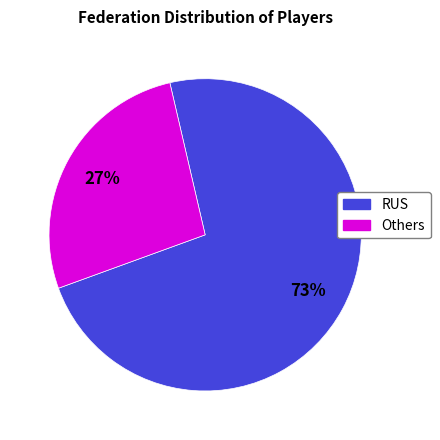

Do RUS and Others together represent more than half of the pie?

Yes